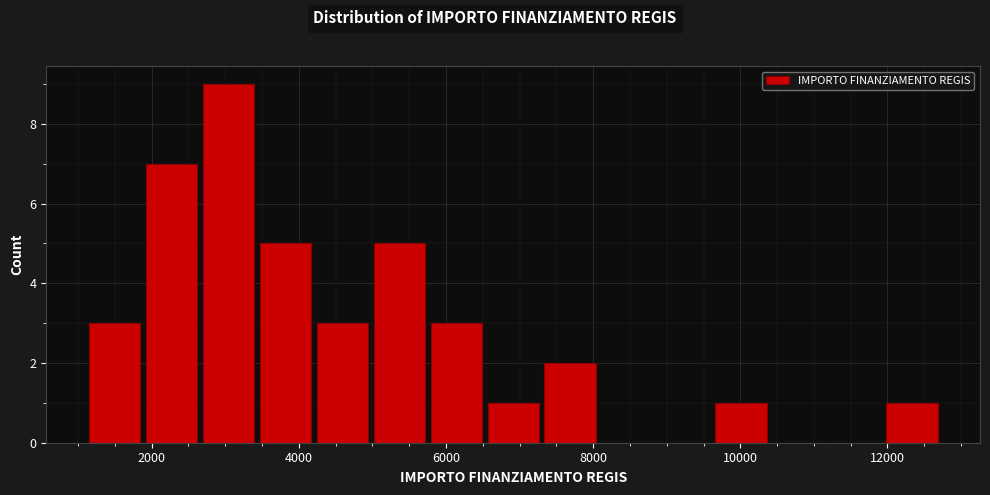

Around what value on the x-axis is the tallest bar? Give the approximate position of its centre, as read against the axis.

3000